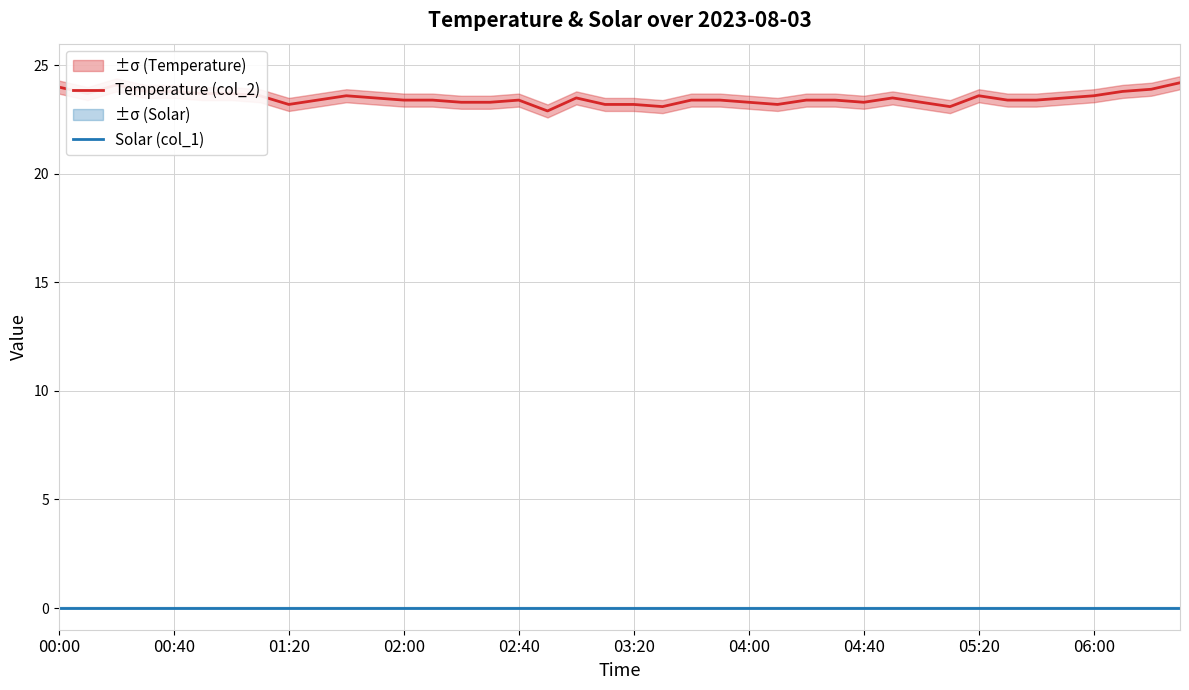

The value of Temperature (col_2) at 26 is 23.4. True or false?

True